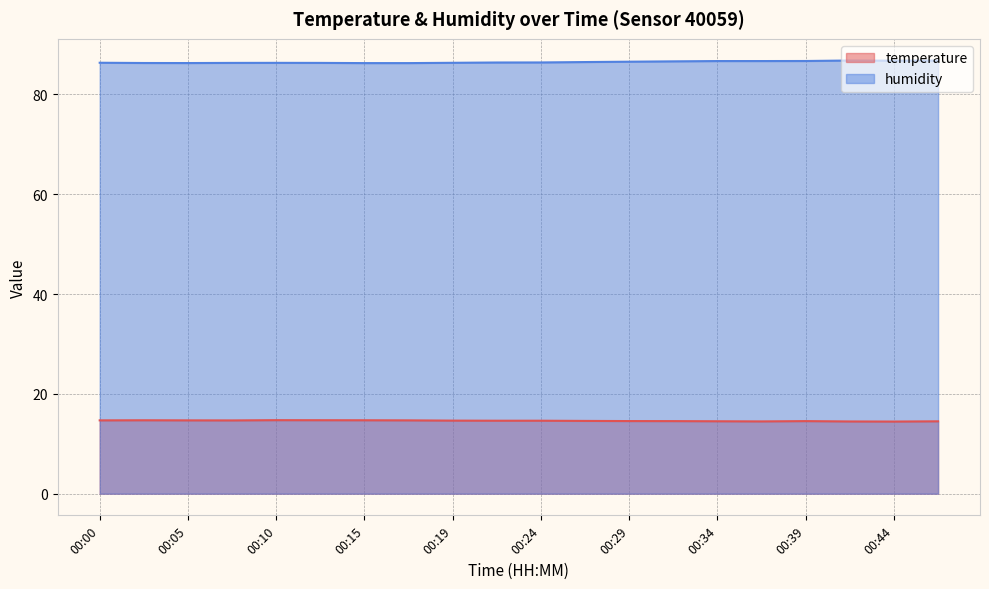

Reading right to left, extract all data points from this chart.

temperature: 14.5	14.4	14.5	14.5	14.5	14.5	14.5	14.6	14.6	14.6	14.6	14.6	14.7	14.7	14.7	14.7	14.7	14.7	14.7	14.7
humidity: 86.8	86.8	86.8	86.7	86.7	86.7	86.6	86.5	86.5	86.4	86.4	86.3	86.3	86.3	86.3	86.3	86.3	86.3	86.3	86.3